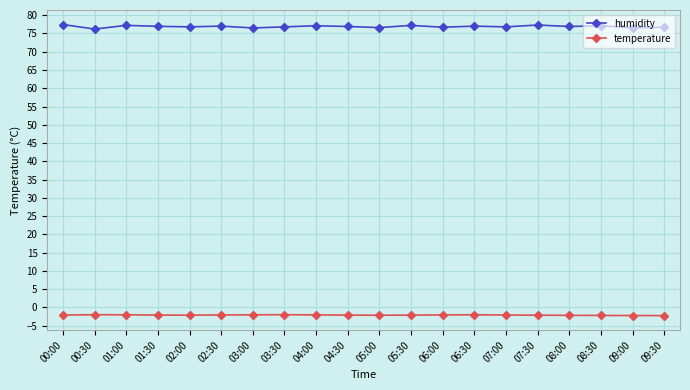

What is the difference between the humidity values at 05:00 and 00:00?

0.8